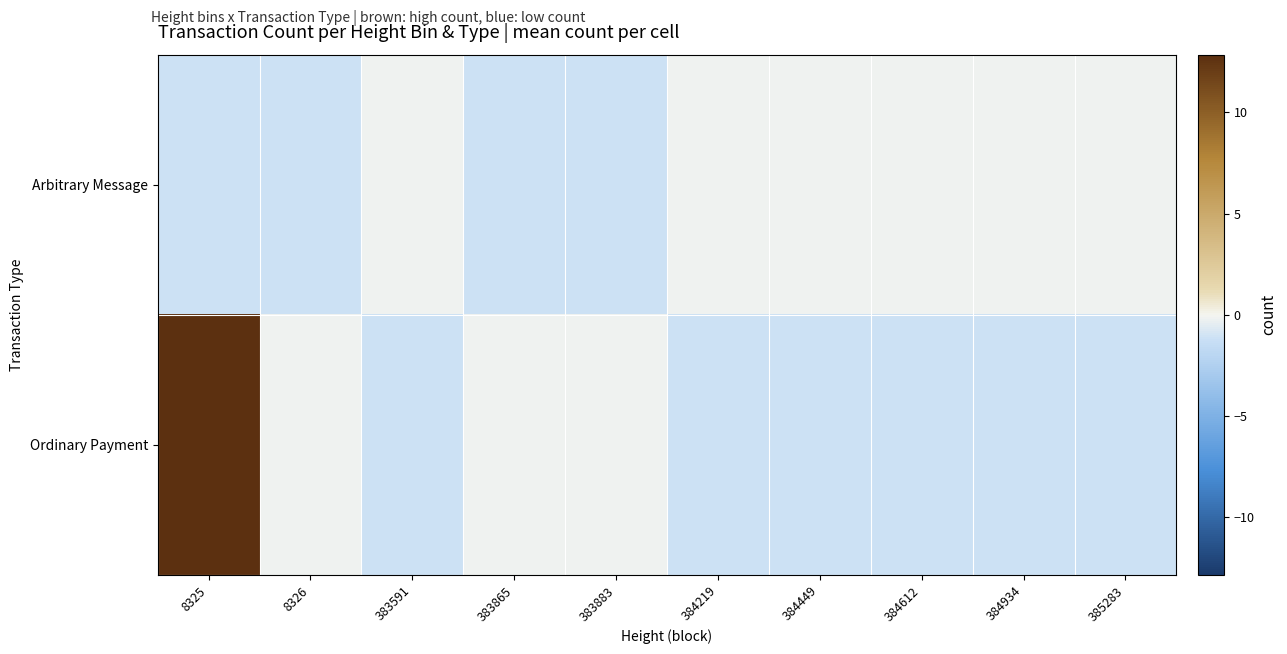

Reading left to right, extract all data points from this chart.

Arbitrary Message: 8325=-1.1	8326=-1.1	383591=-0.1	383865=-1.1	383883=-1.1	384219=-0.1	384449=-0.1	384612=-0.1	384934=-0.1	385283=-0.1
Ordinary Payment: 8325=12.8	8326=-0.1	383591=-1.1	383865=-0.1	383883=-0.1	384219=-1.1	384449=-1.1	384612=-1.1	384934=-1.1	385283=-1.1